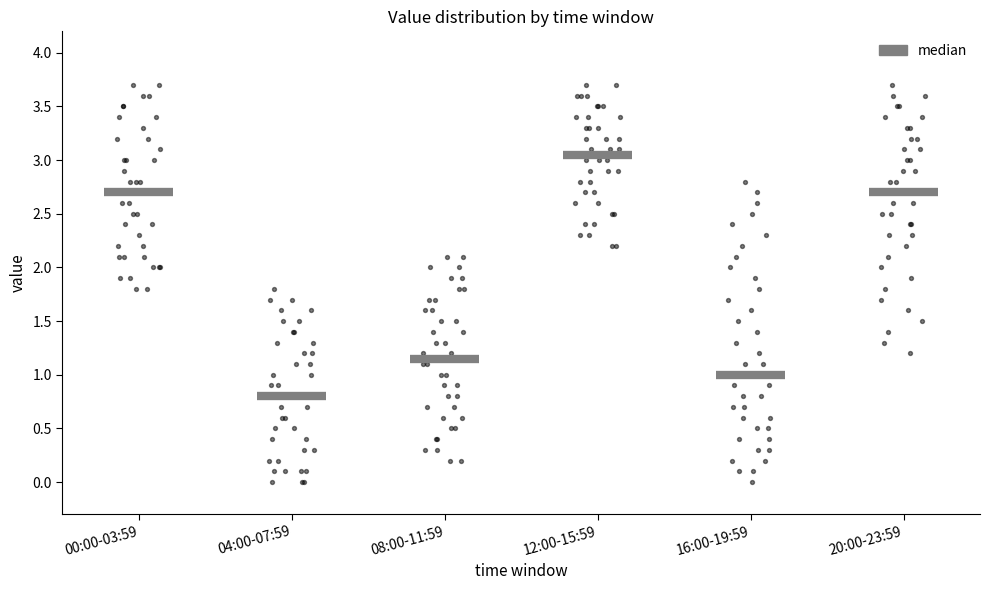

Reading left to right, transcribe this box plot: for each box, give where its median line is, the range the box spans, and where its two whiskers end, as read against the y-axis. The values are not printed on the chart, so give them approximately, as read against the axis.

00:00-03:59: median 2.70, box 2.20 to 3.20, whiskers 1.80 to 3.70
04:00-07:59: median 0.80, box 0.30 to 1.30, whiskers 0.00 to 1.80
08:00-11:59: median 1.15, box 0.70 to 1.65, whiskers 0.20 to 2.10
12:00-15:59: median 3.05, box 2.70 to 3.40, whiskers 2.20 to 3.70
16:00-19:59: median 1.00, box 0.50 to 1.85, whiskers 0.00 to 2.80
20:00-23:59: median 2.70, box 2.20 to 3.20, whiskers 1.20 to 3.70